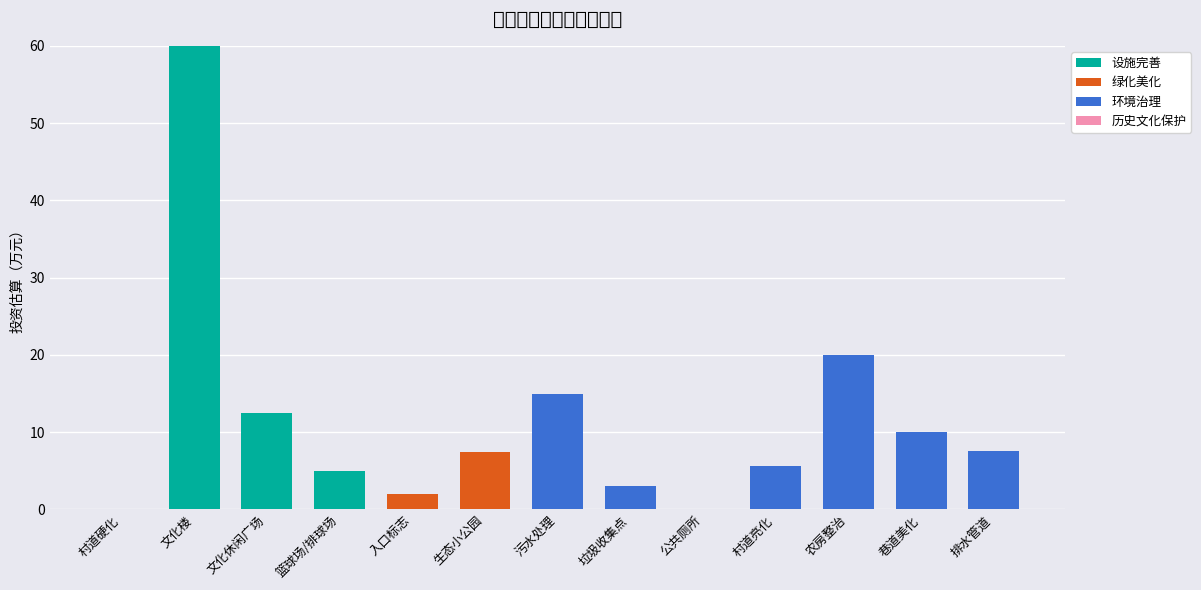

Are the bars horizontal?

No